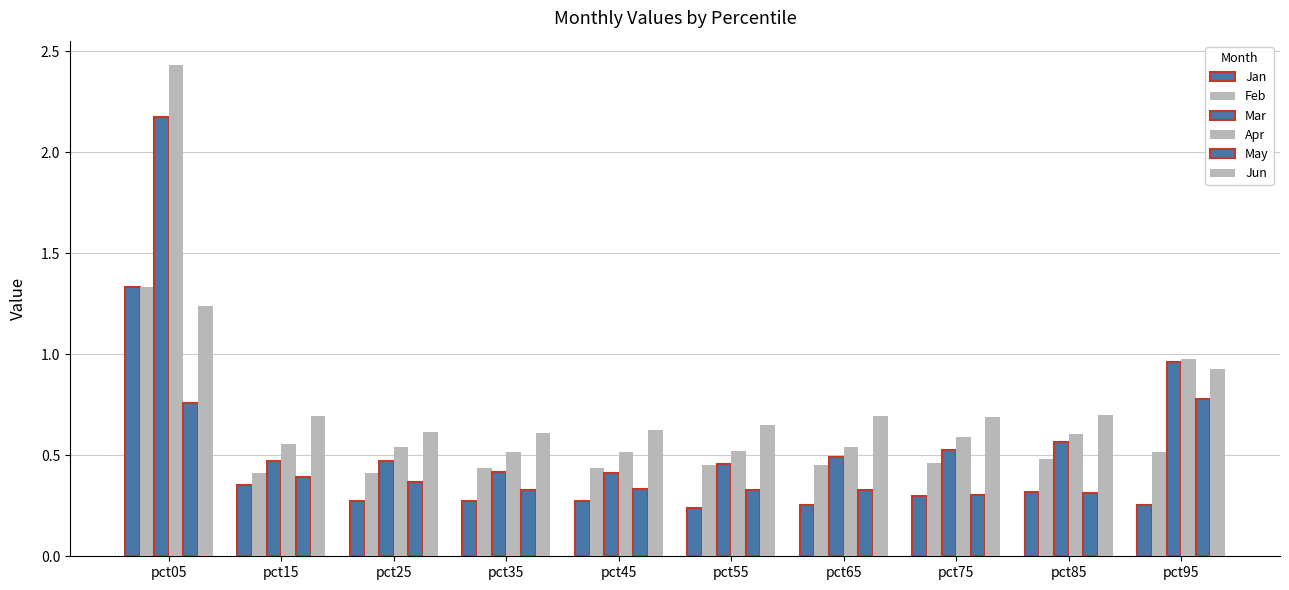

How many Jan values are between 0 and 1?

9